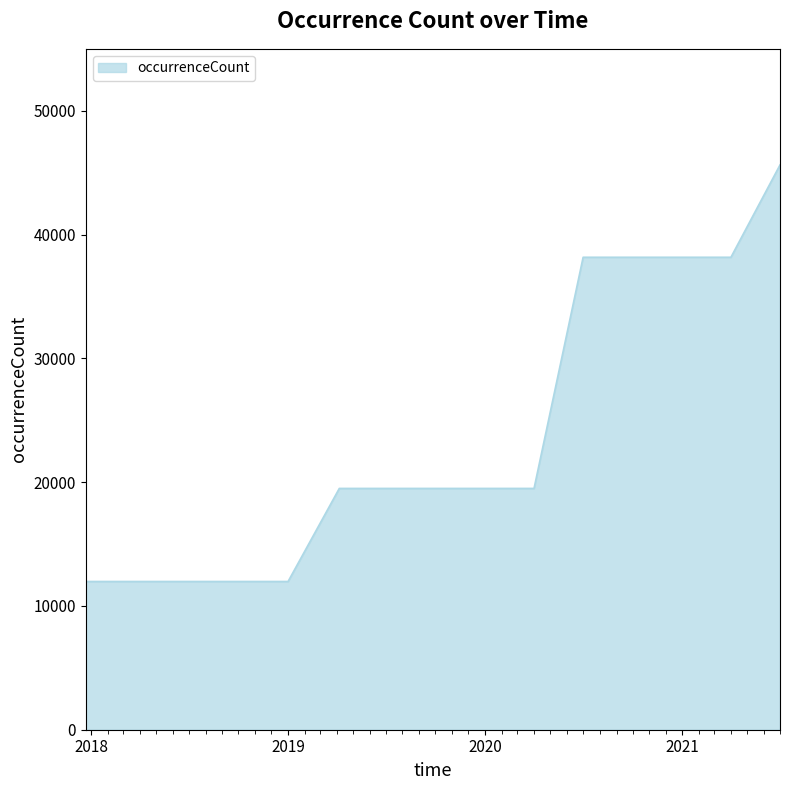

What is the minimum value shown in the chart?

11973